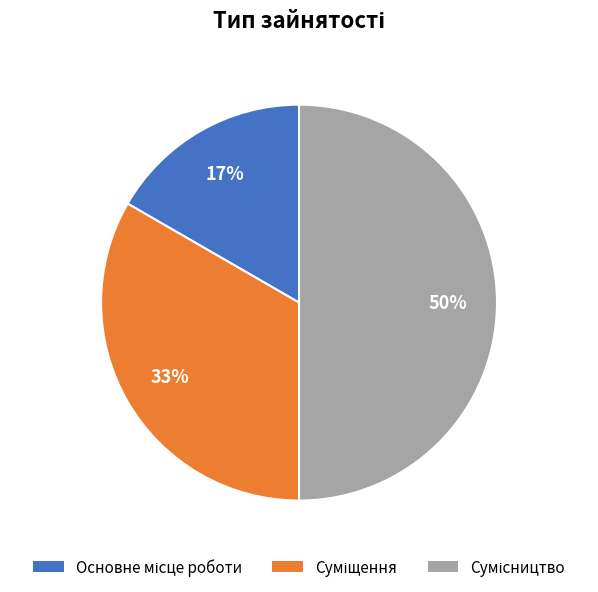

Count the number of slices in the pie.

3